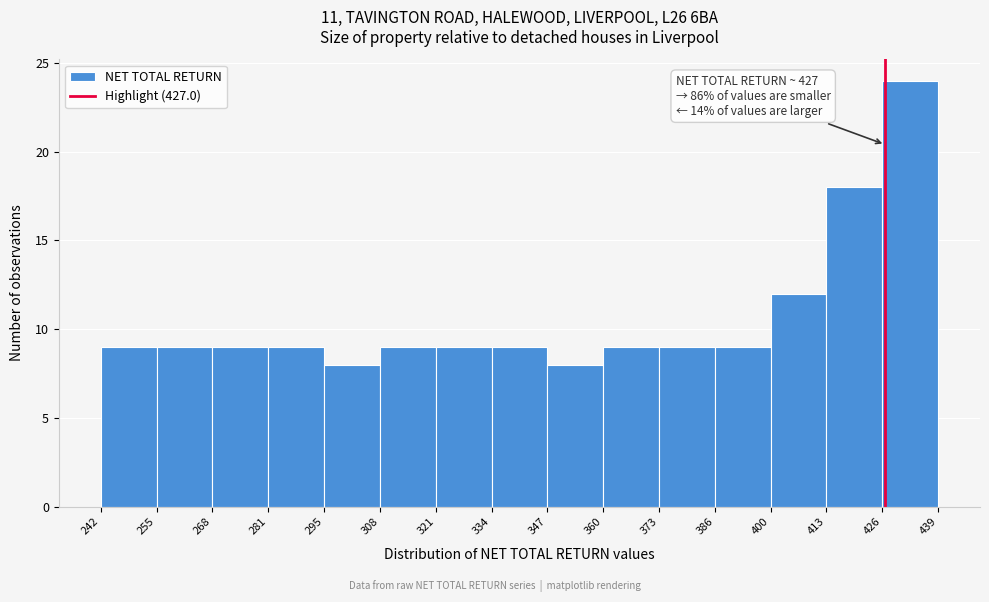

Over which range of the x-axis is the bar tallest?

426 to 439